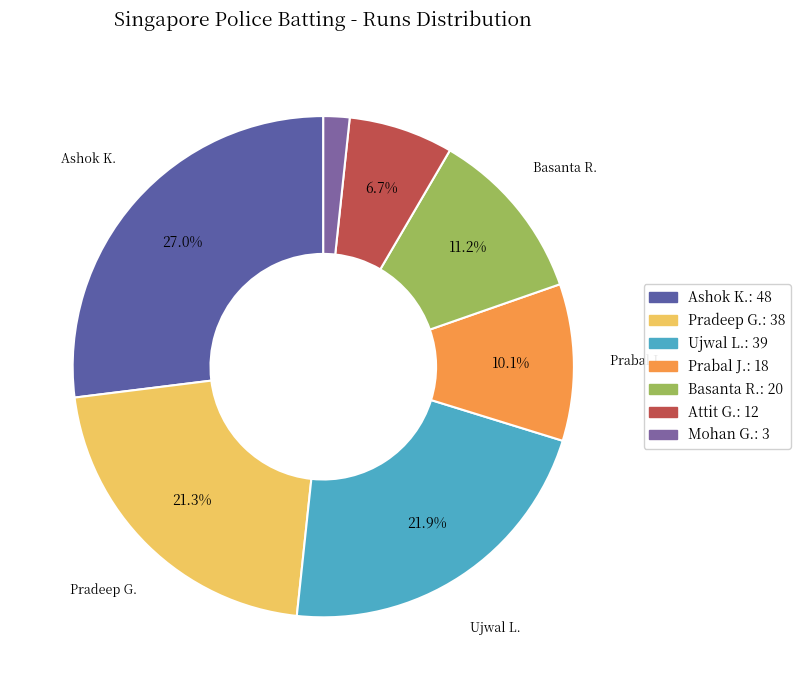

To the nearest percent, what is the average slice percentage?

14%